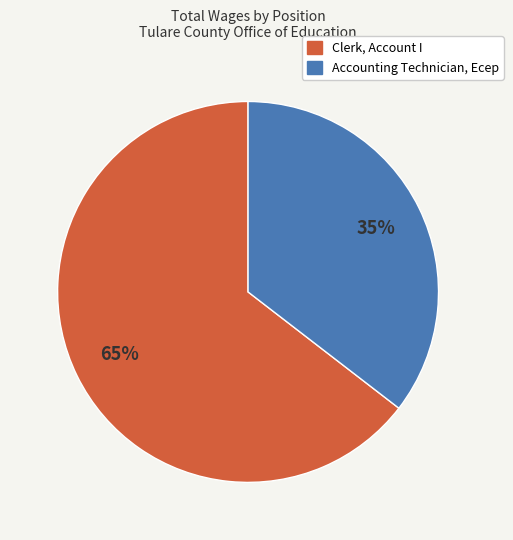

Do Accounting Technician, Ecep and Clerk, Account I together represent more than half of the pie?

Yes